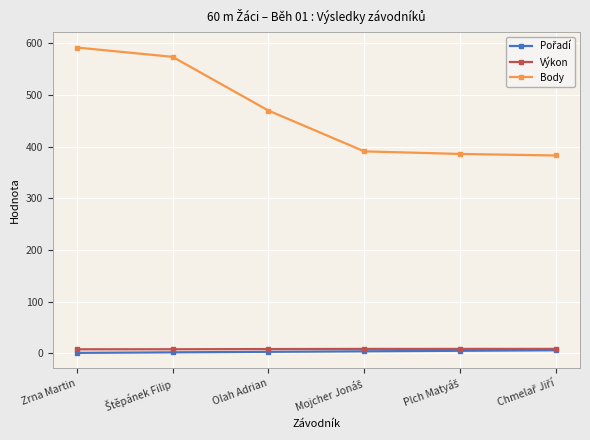

What is the value of the Výkon point at the 1st from the left?

7.9